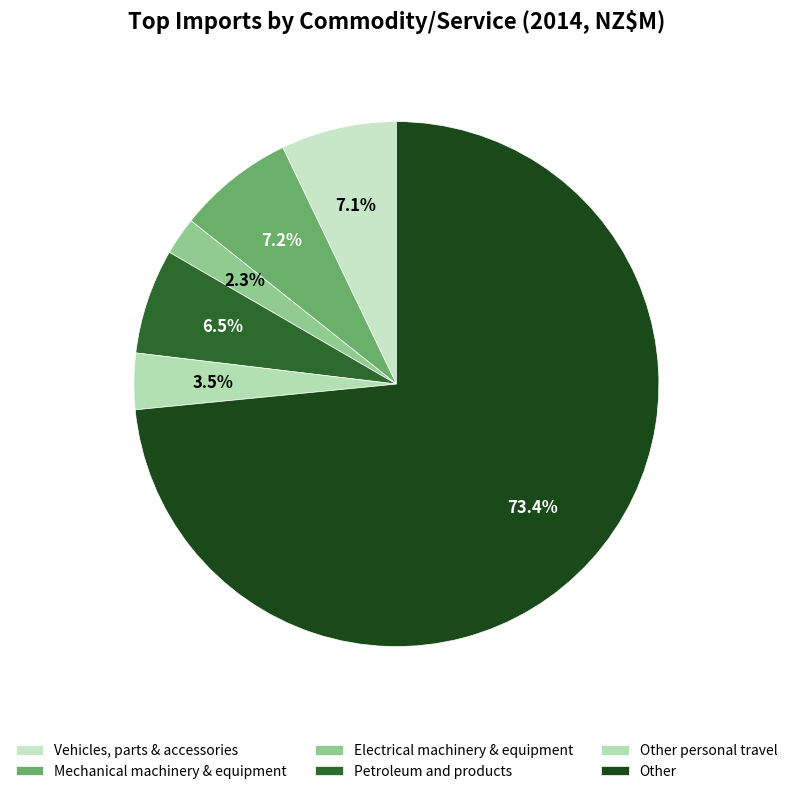

Rank the categories by value from lowest to highest.

Electrical machinery & equipment, Other personal travel, Petroleum and products, Vehicles, parts & accessories, Mechanical machinery & equipment, Other